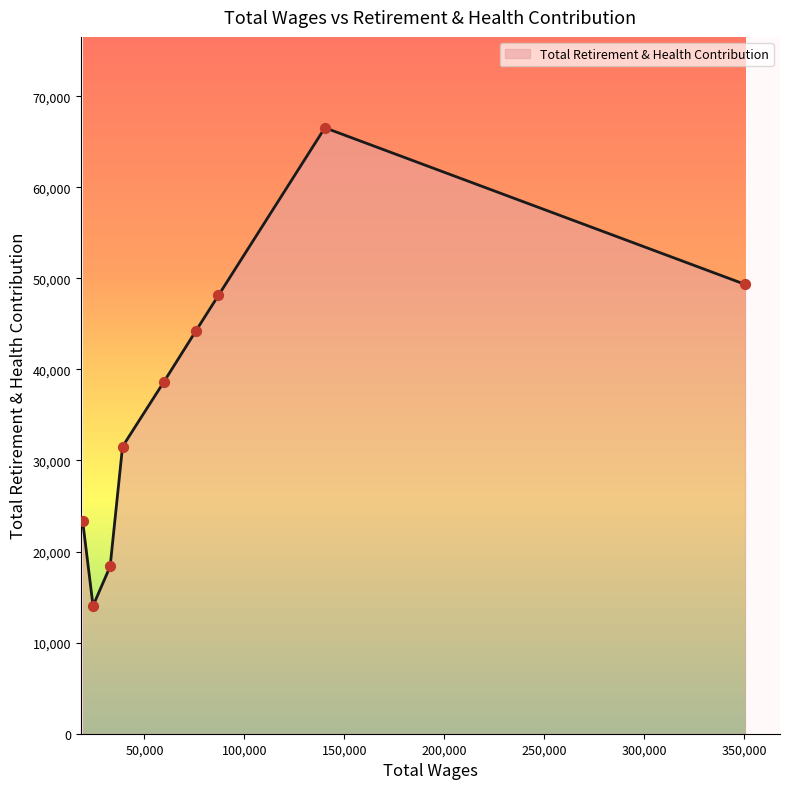

What is the greatest value displayed?

66531